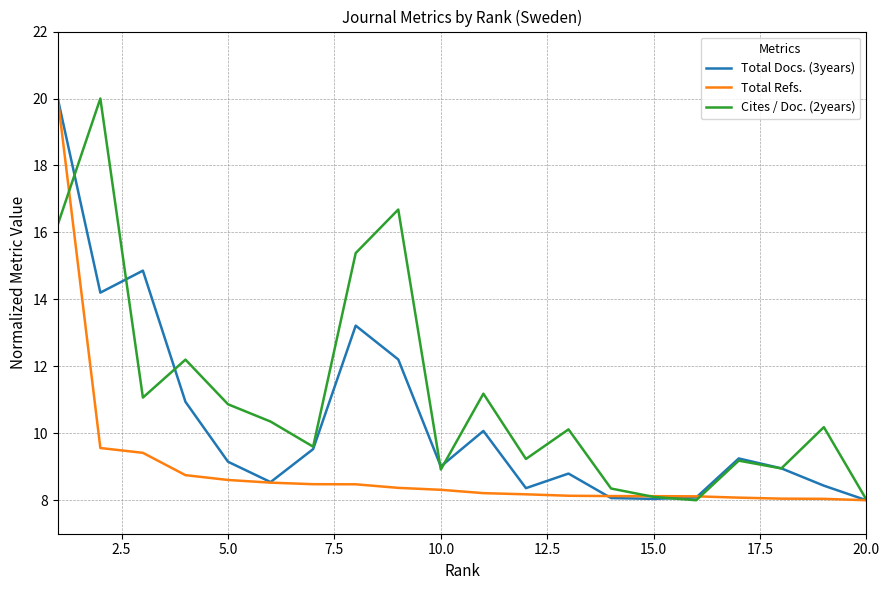

What is the minimum value for Total Docs. (3years)?

8.0